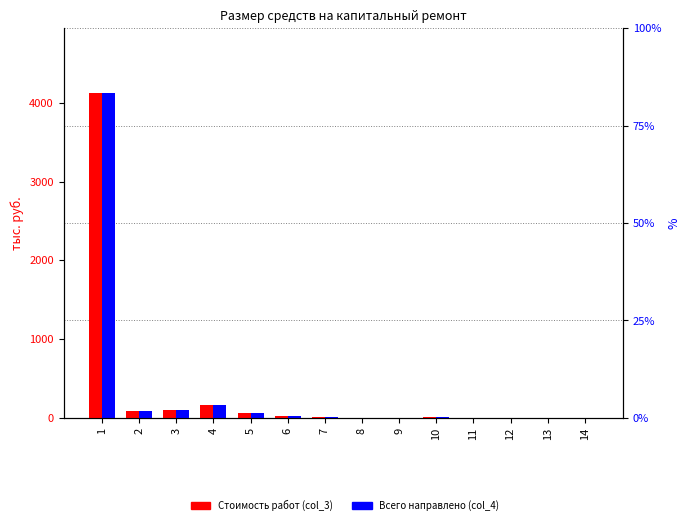

What is the value of the Всего направлено (col_4) bar at the 10th from the left?

9.5